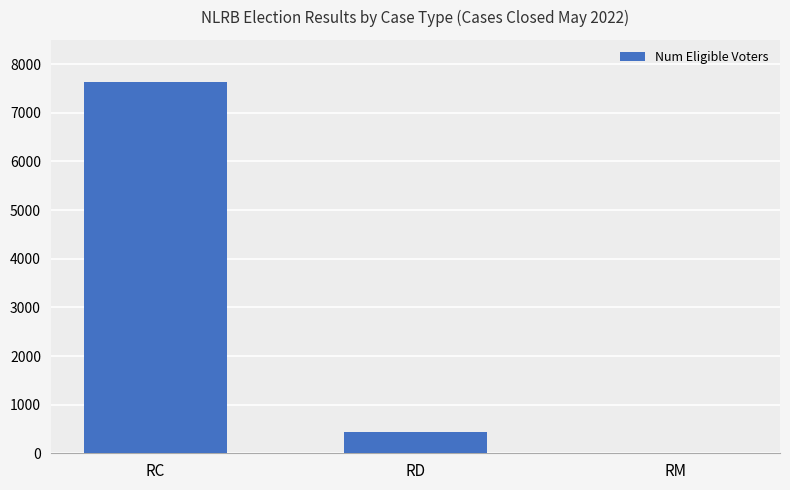

What is the maximum value shown in the chart?

7626